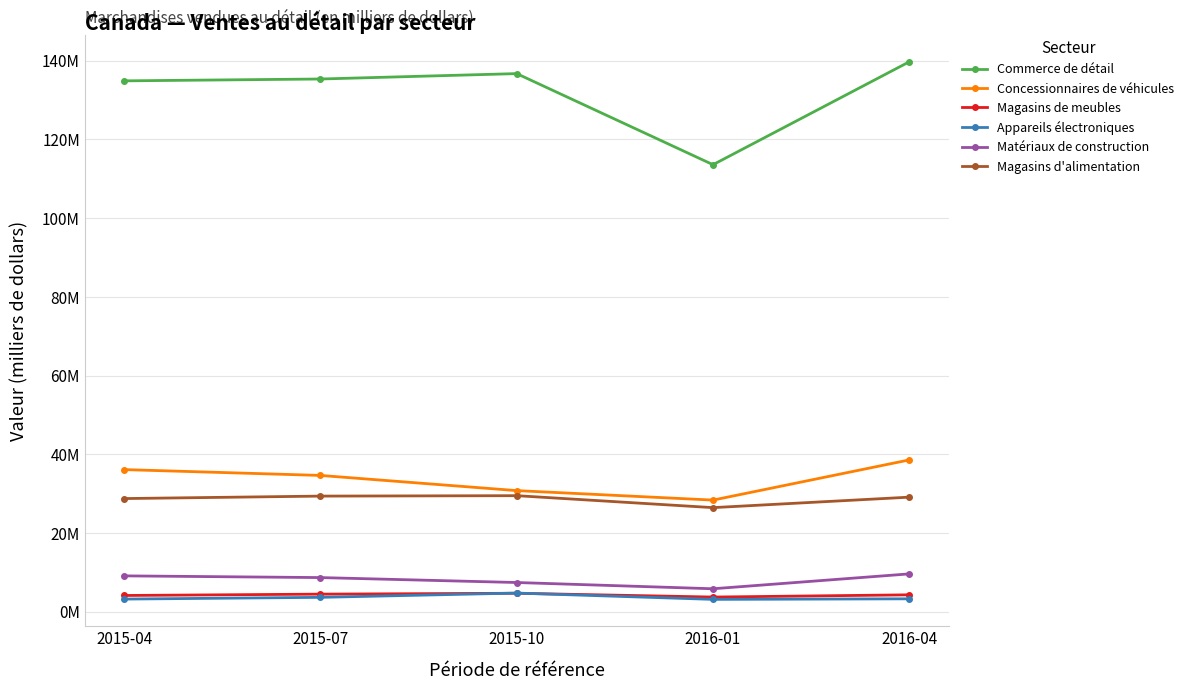

How many interior local valleys does the Commerce de détail series have?

1